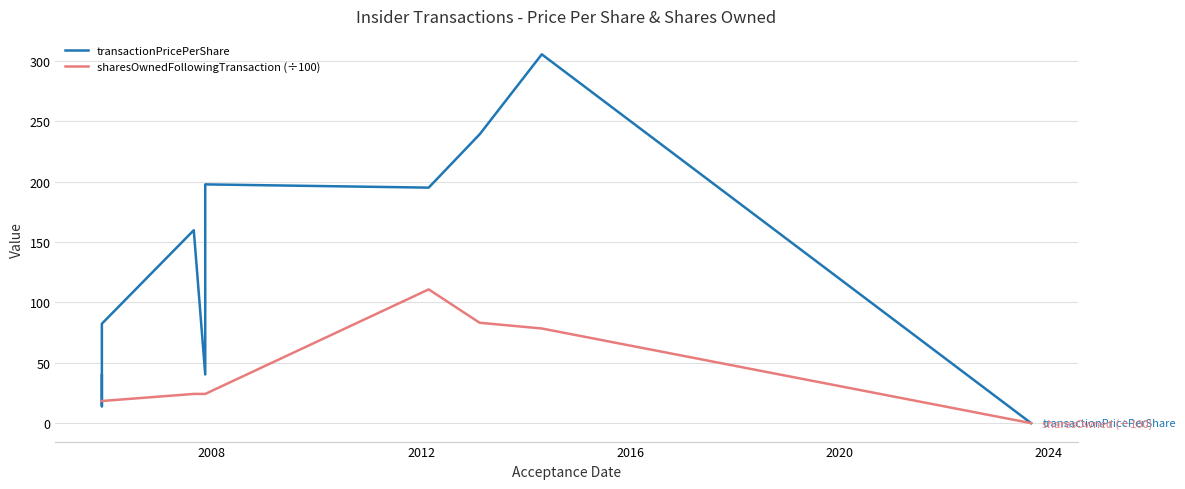

How many intersections are there between transactionPricePerShare and sharesOwnedFollowingTransaction (÷100)?

2